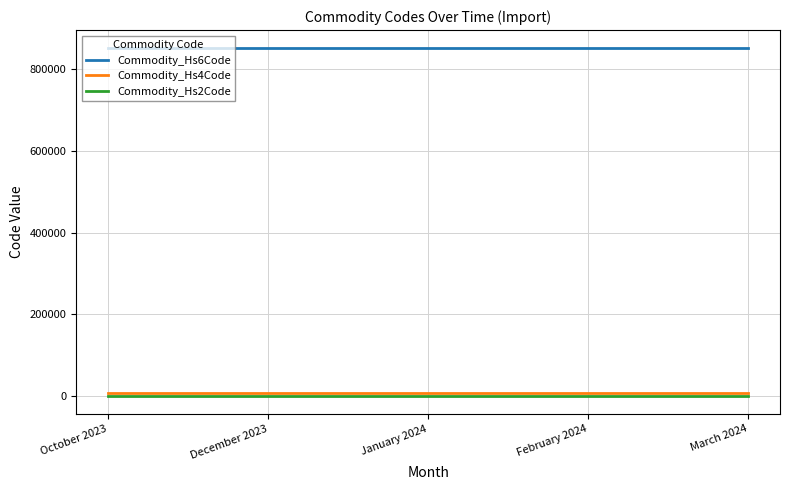

True or false: Commodity_Hs6Code and Commodity_Hs2Code cross at least once.

False